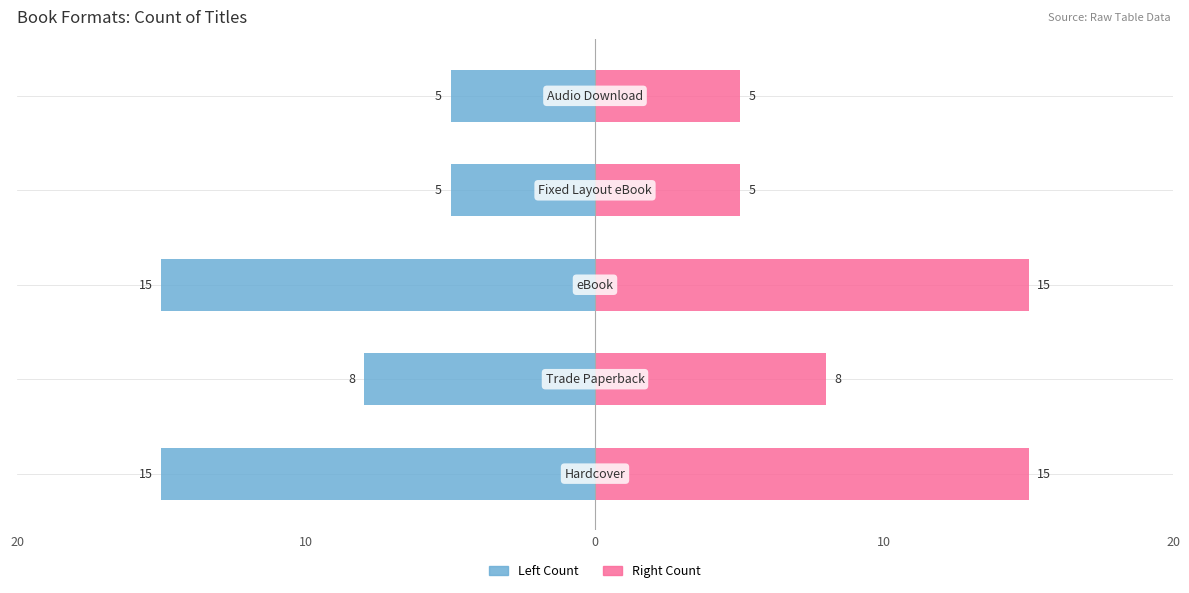

The Trade/Audio/FixedLayout series shows 21 at 0. True or false?

False